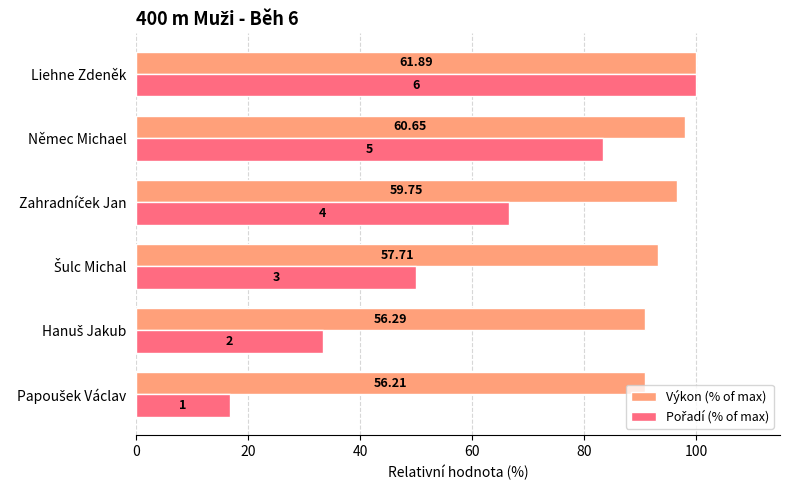

Reading right to left, extract all data points from this chart.

Výkon (% of max): 100.0	98.0	96.5	93.2	91.0	90.8
Pořadí (% of max): 100.0	83.3	66.7	50.0	33.3	16.7